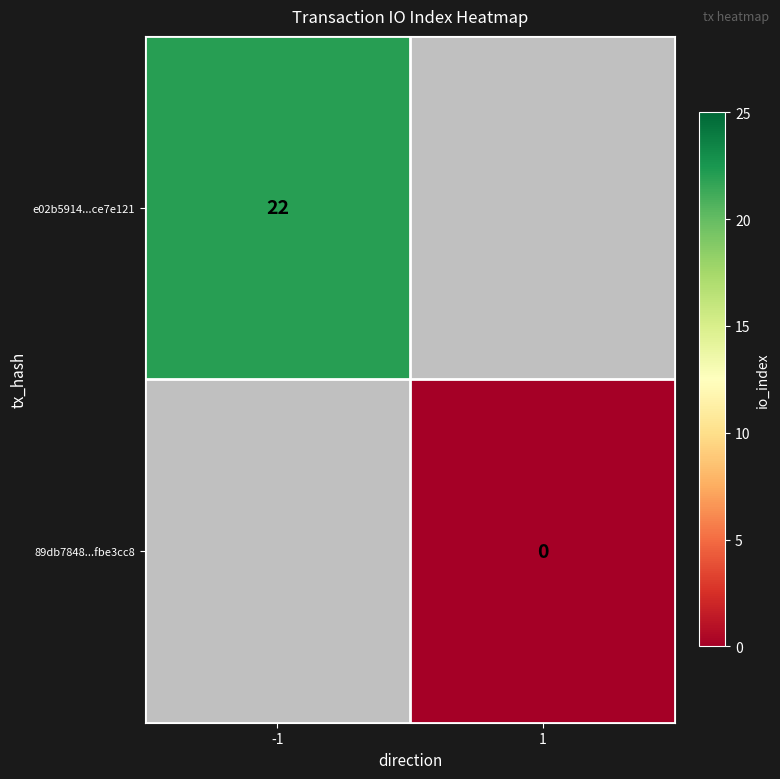

The e02b5914...ce7e121 series shows 22 at -1. True or false?

True